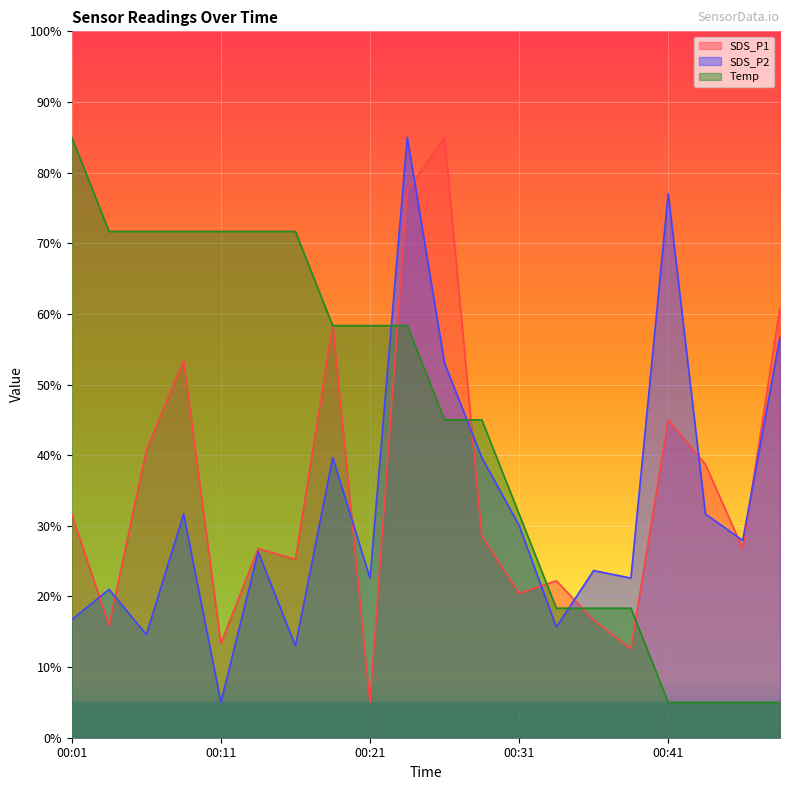

Rank the series by their average value, from highest to lowest.

Temp, SDS_P1, SDS_P2